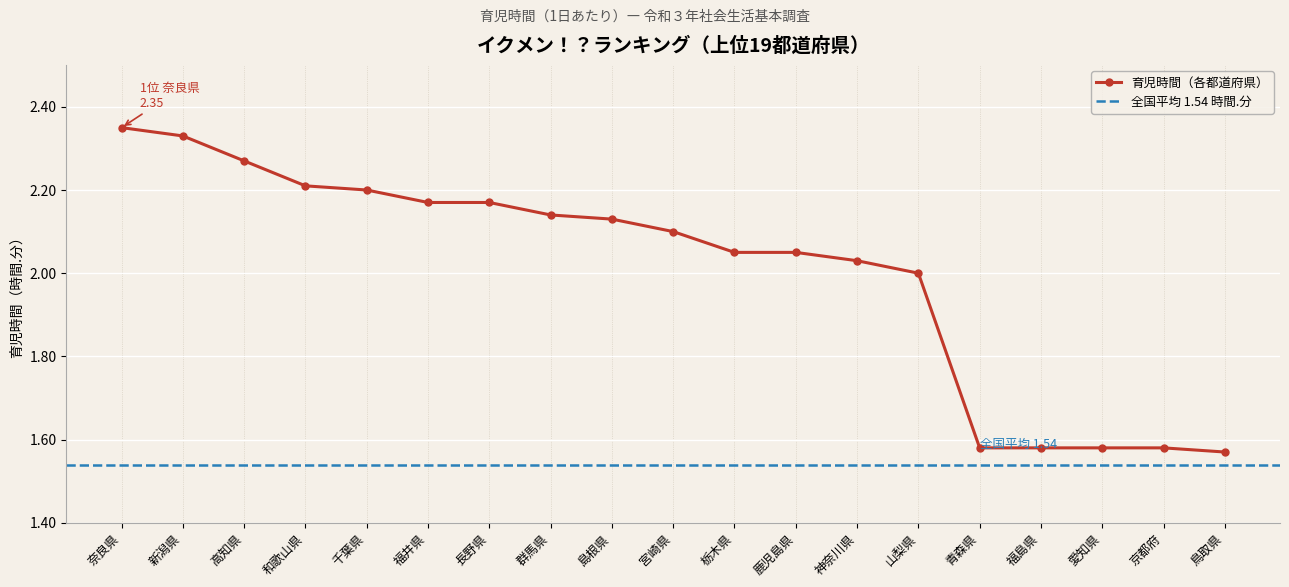

What is the smallest value displayed?

1.6